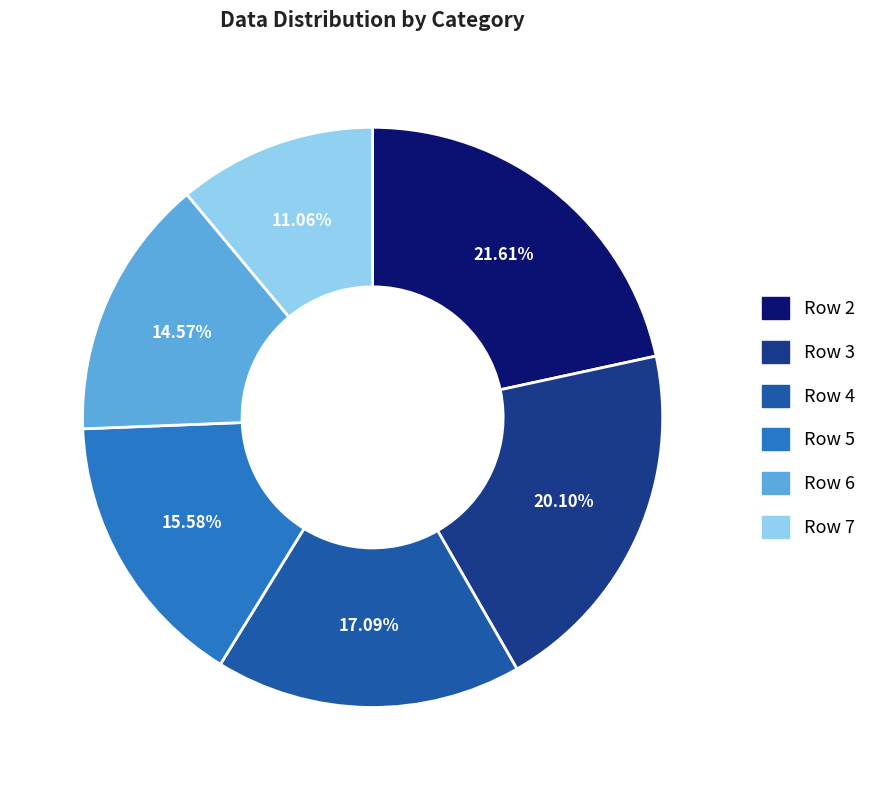

The Row 7 slice represents 22% of the pie. True or false?

False